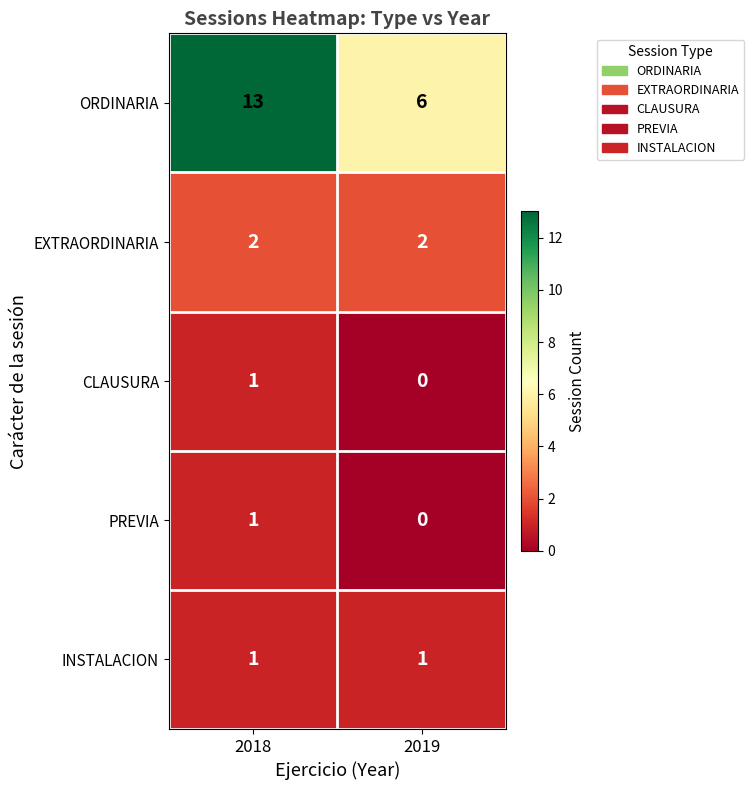

Reading left to right, transcribe all the data shown in this chart.

ORDINARIA: 2018=13	2019=6
EXTRAORDINARIA: 2018=2	2019=2
CLAUSURA: 2018=1	2019=0
PREVIA: 2018=1	2019=0
INSTALACION: 2018=1	2019=1